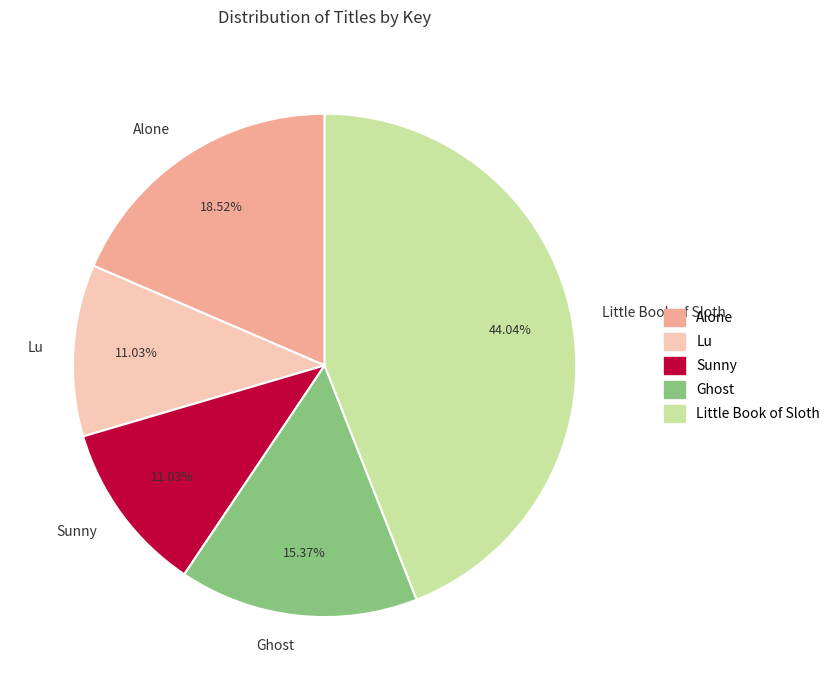

What percentage is the Little Book of Sloth slice, to the nearest percent?

44%